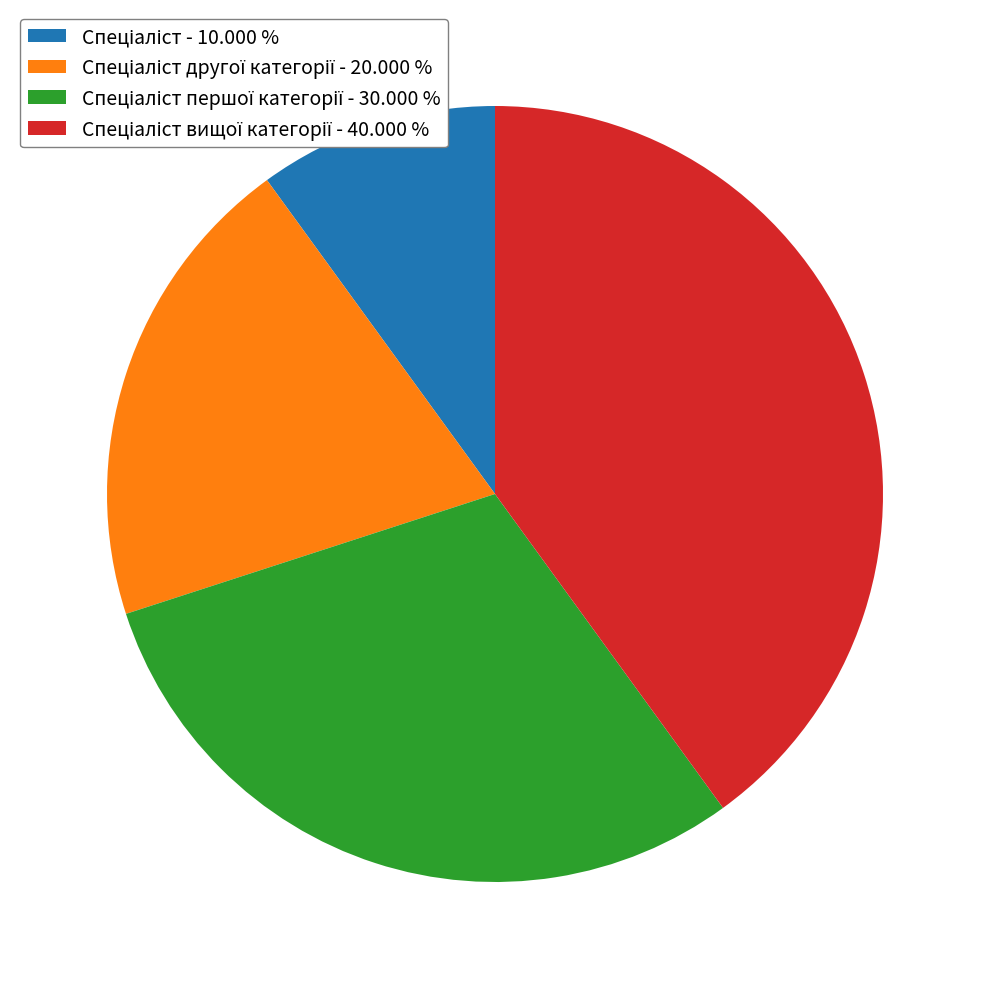

Is there any slice that represents more than half of the pie?

No